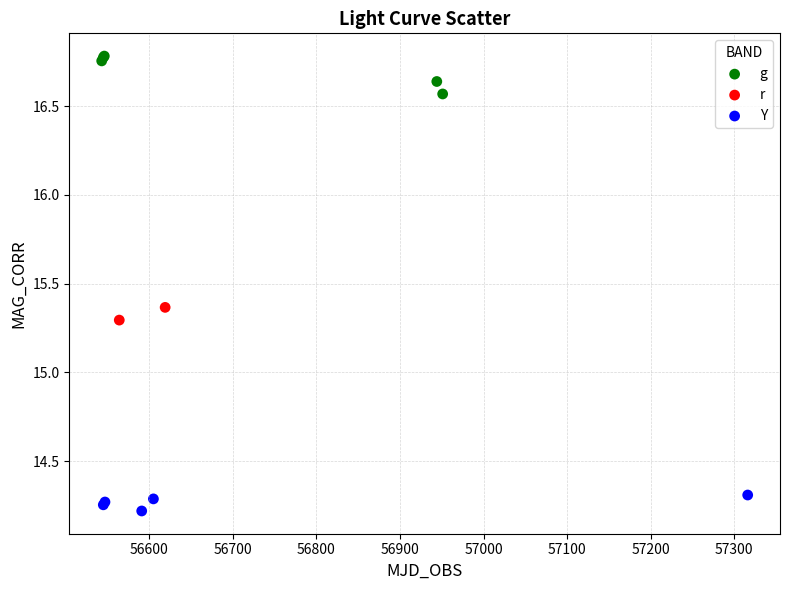

Which series reaches the maximum Y coordinate?

g